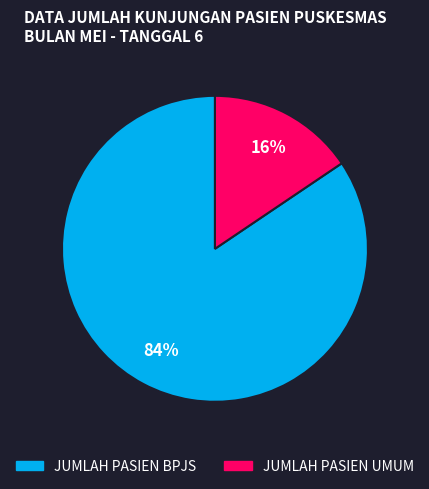

To the nearest percent, what percentage of the pie is JUMLAH PASIEN BPJS?

84%